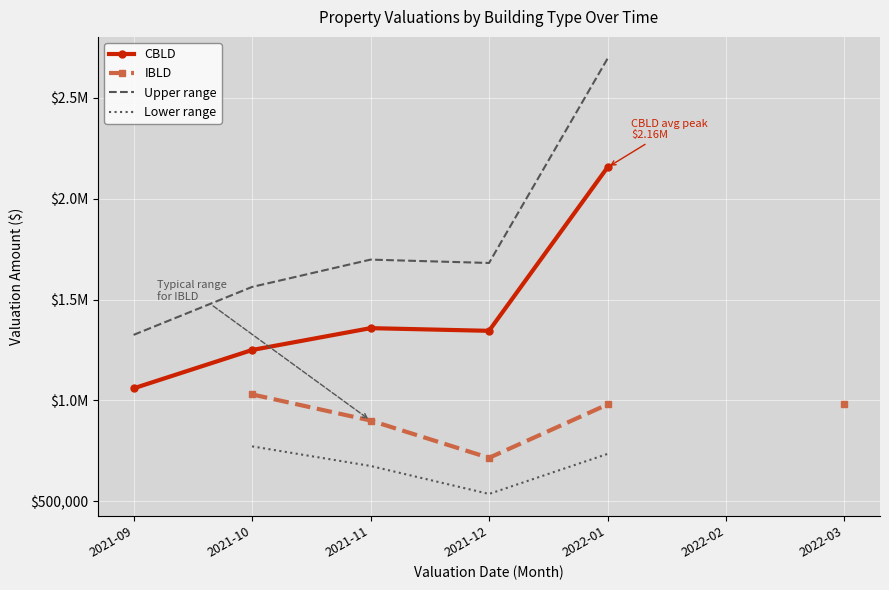

How many data points does each series have?

7